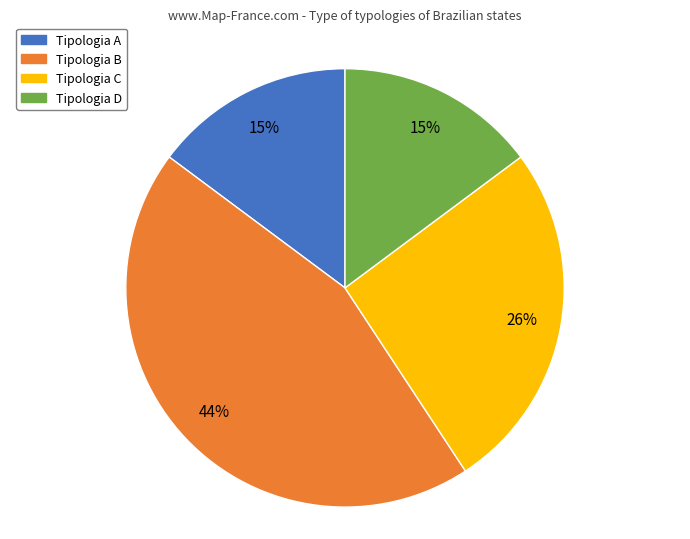

Is there a majority slice in this chart?

No